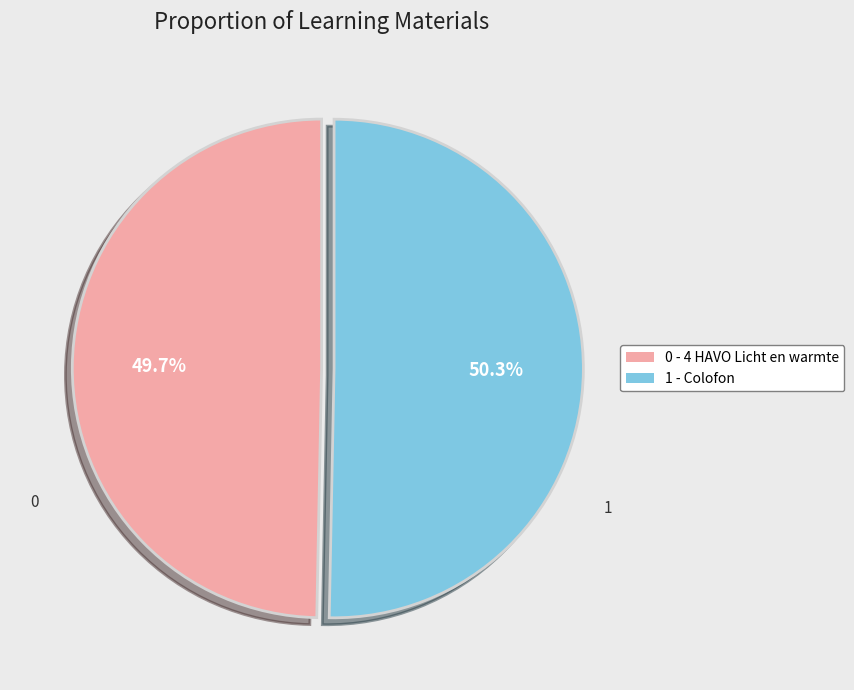

What percentage is NOT represented by 0 - 4 HAVO Licht en warmte?

50.3%